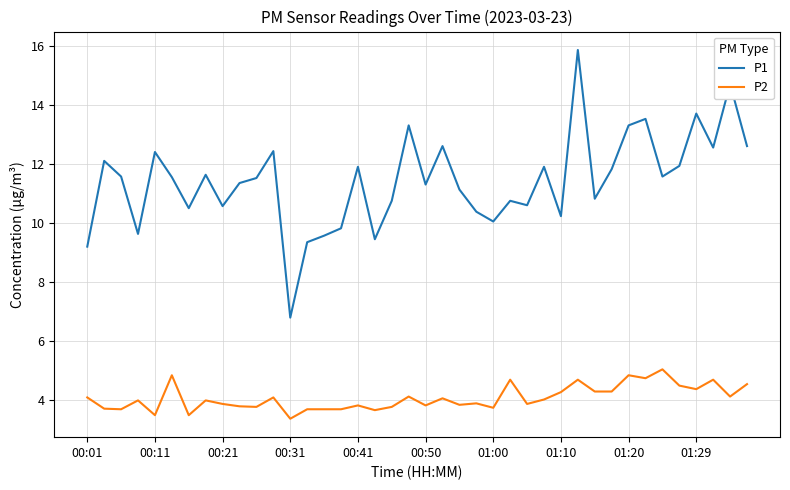

What is the smallest value displayed?

3.4